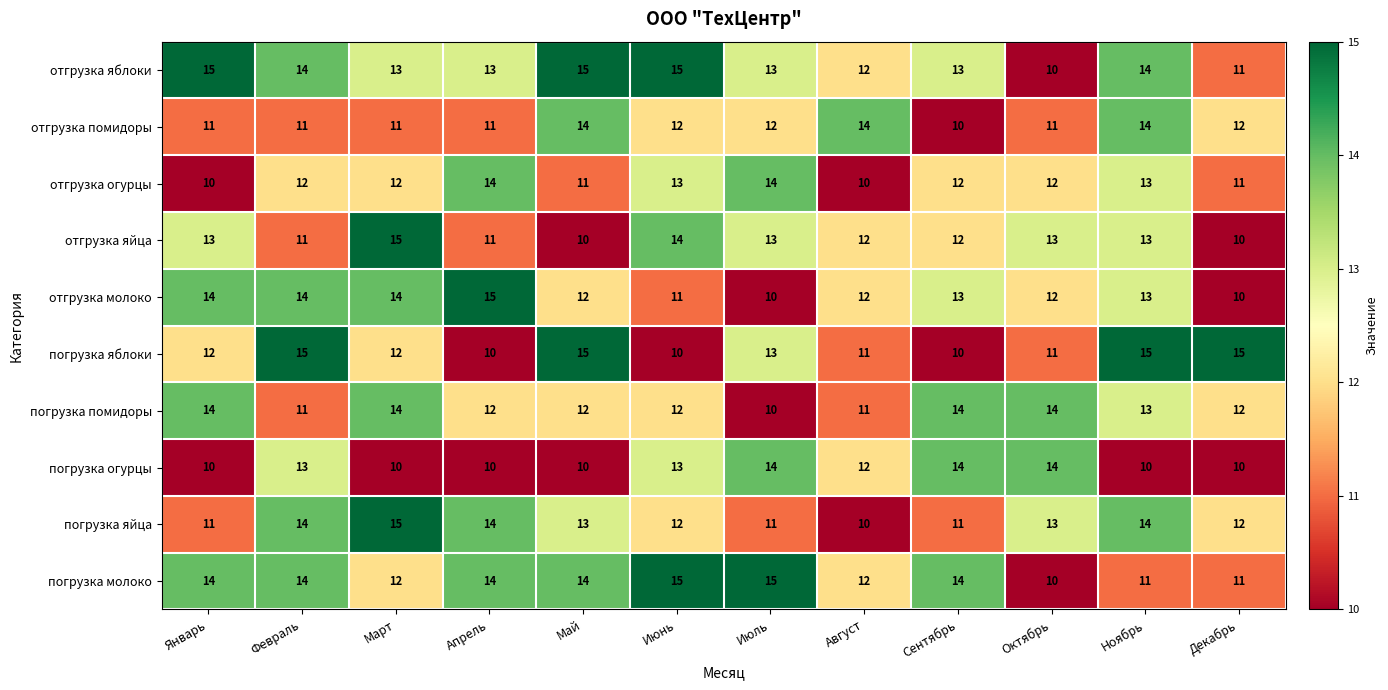

Is it true that отгрузка молоко equals 13 at Сентябрь?

True